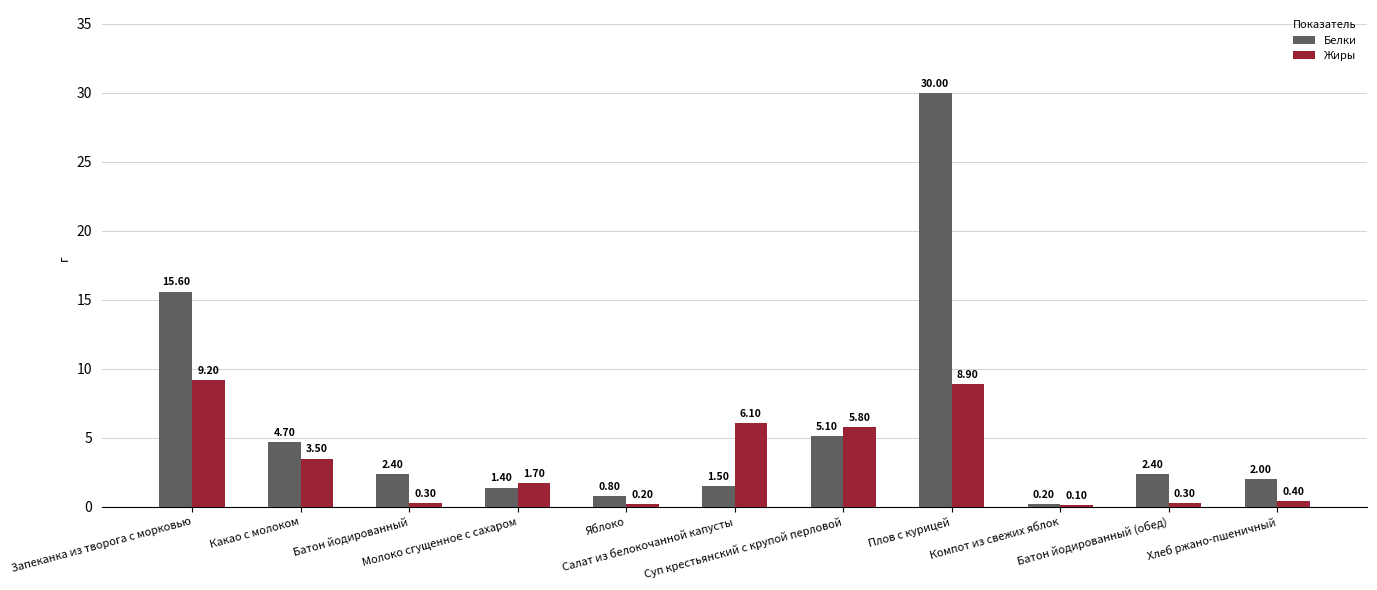

True or false: Белки has a value of 6.7 at Плов с курицей.

False